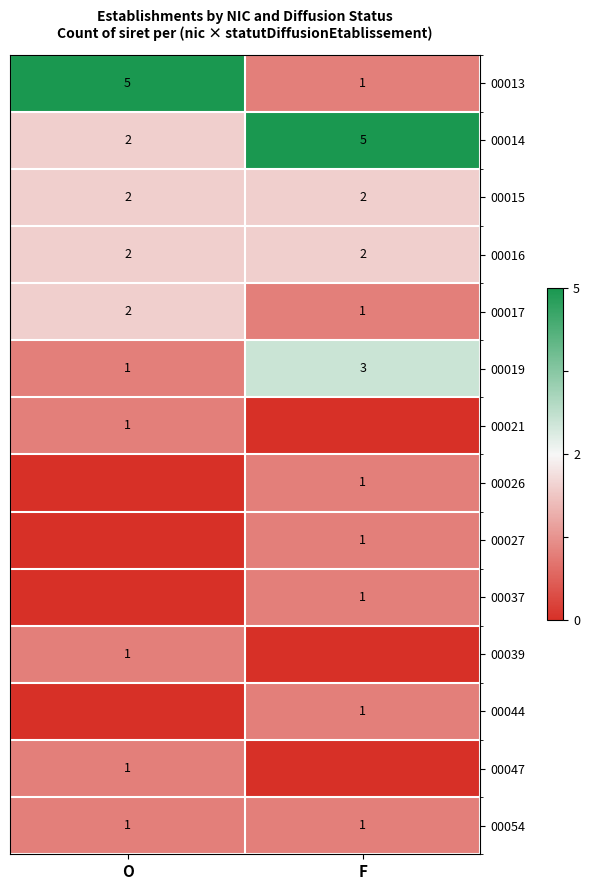

Is the value of 00013 at O greater than the value of 00015 at F?

Yes